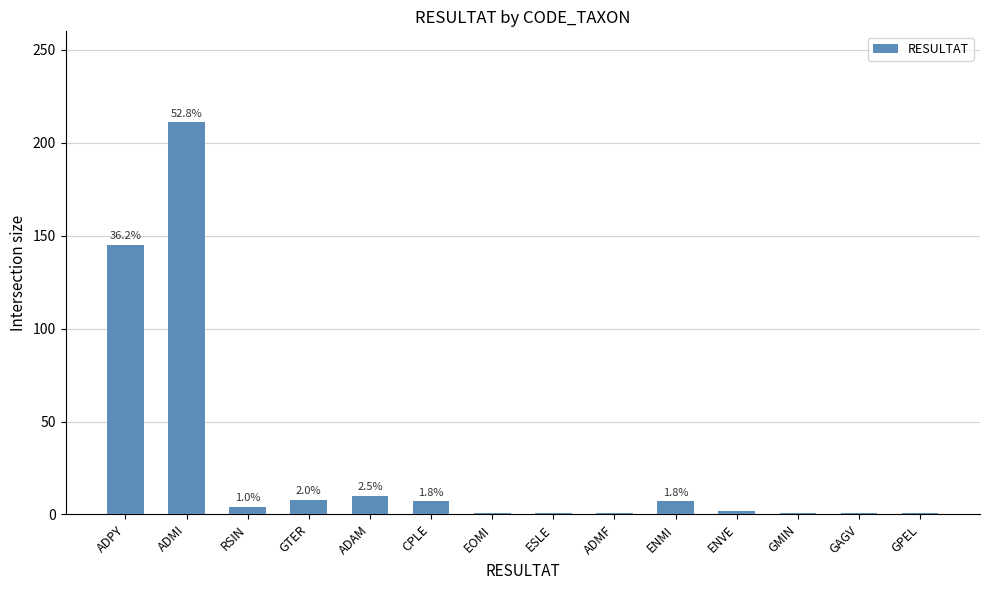

What is the average value?

29